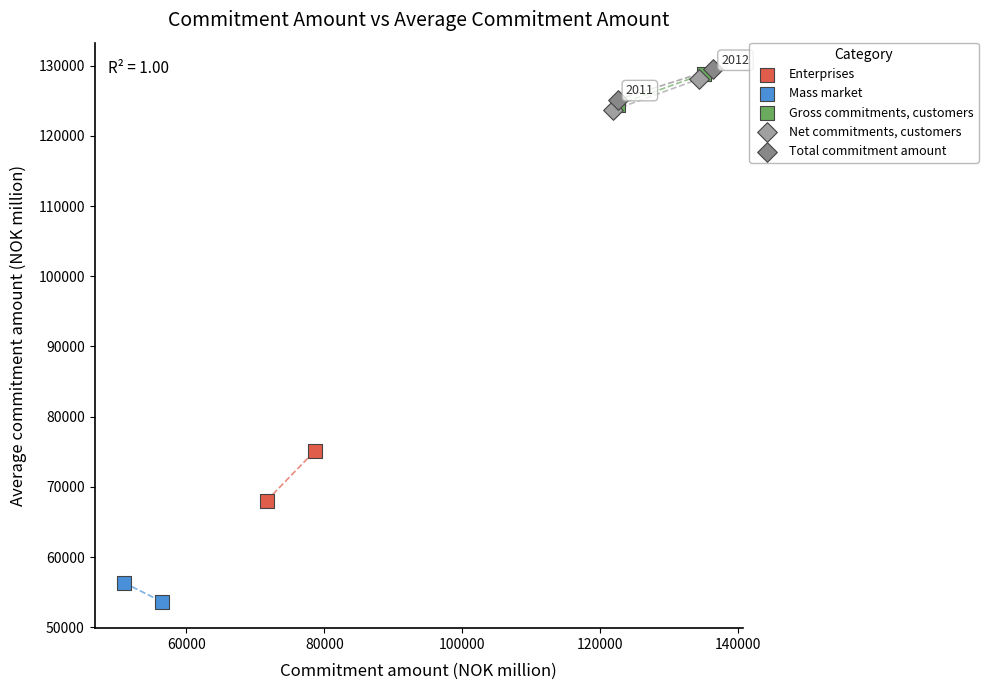

What are all the series names shown in the legend?

Enterprises, Mass market, Gross commitments, customers, Net commitments, customers, Total commitment amount